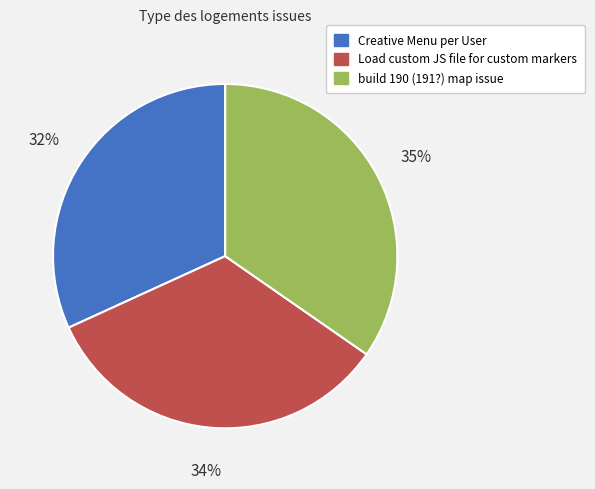

Which has a higher value, build 190 (191?) map issue or Load custom JS file for custom markers?

build 190 (191?) map issue